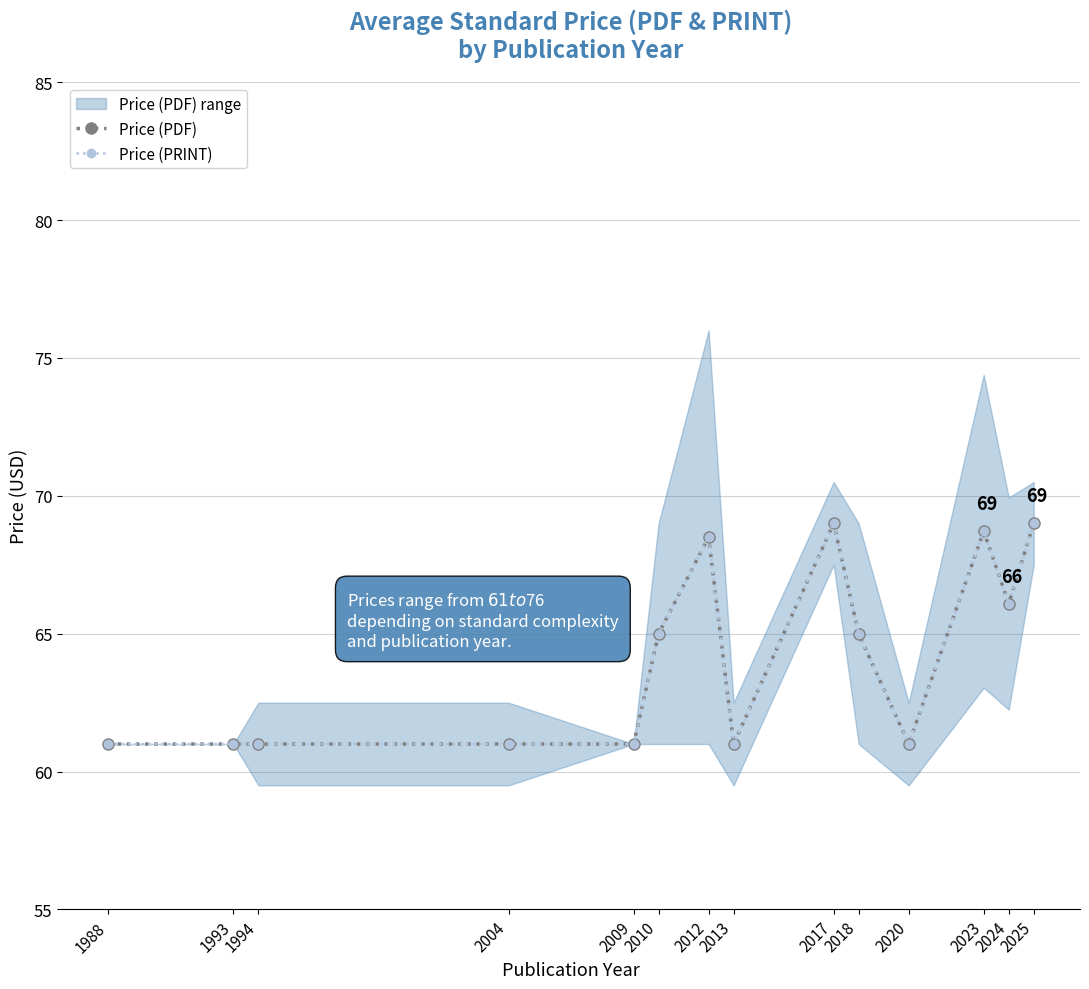

True or false: Price (PDF) and Price (PRINT) intersect in this chart.

False